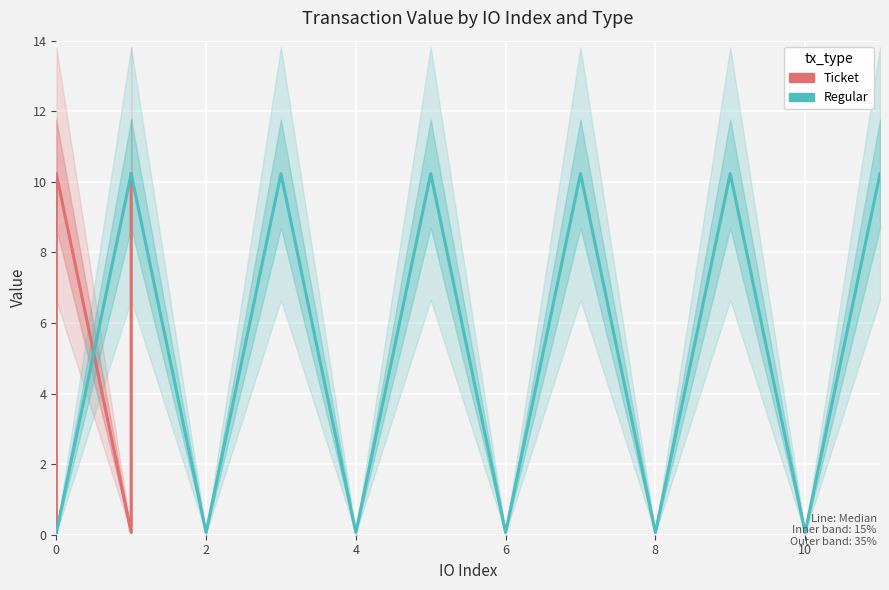

What are all the series names shown in the legend?

Ticket, Regular